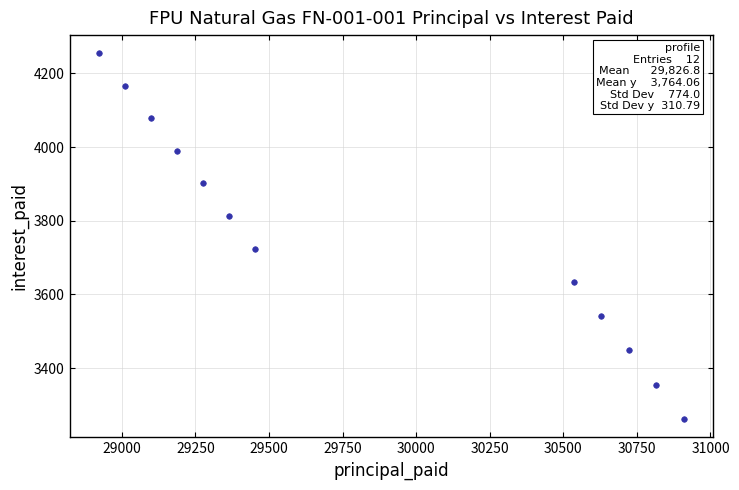

What Y value in the scatter plot is closest to 3758?

3723.6